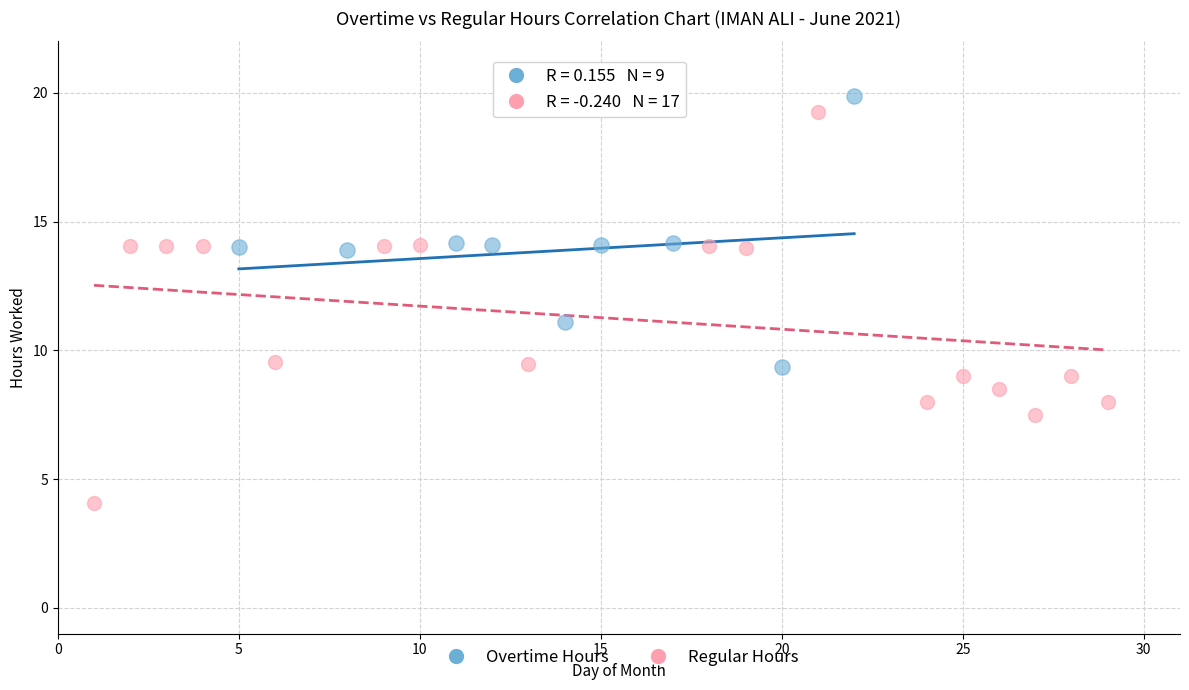

Which series contains the lowest Y value?

Regular Hours